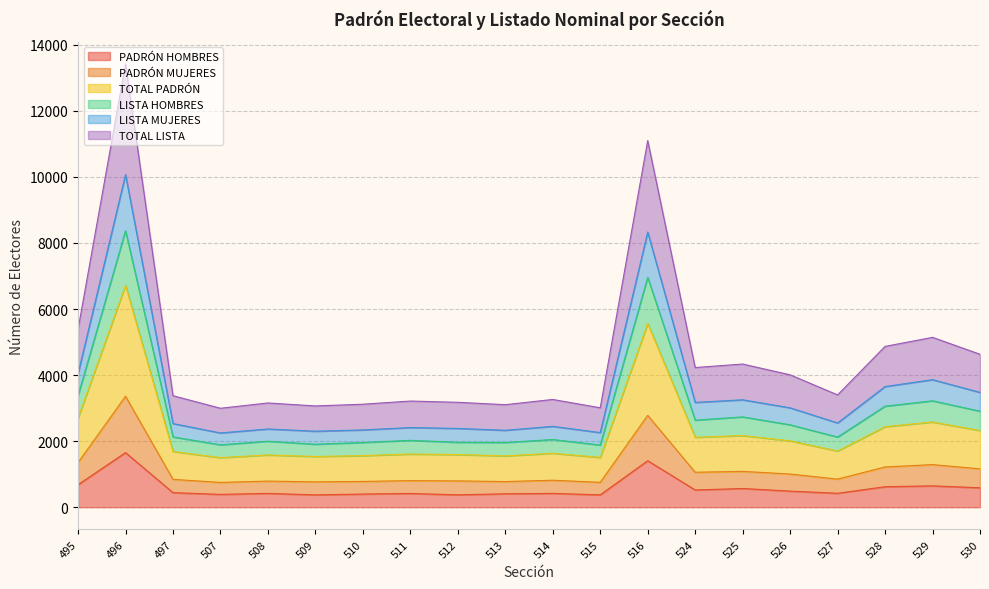

True or false: PADRÓN HOMBRES has a value of 647 at 529.

True